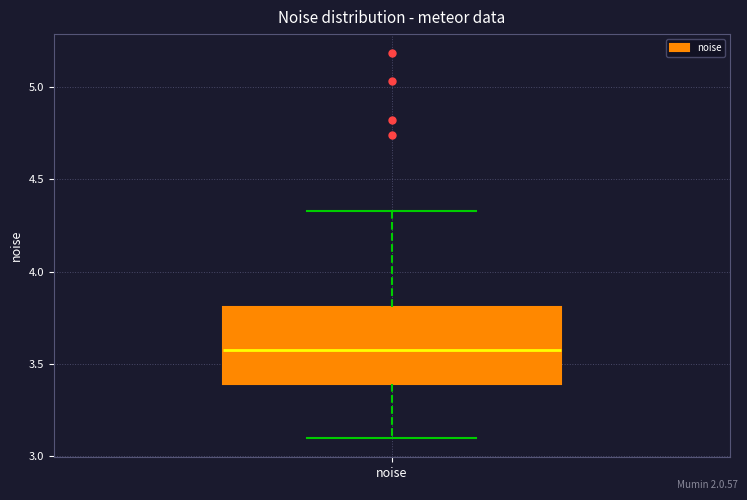

Where does the median line of the box for noise sit on the y-axis? The values are not printed on the chart, so give them approximately, as read against the axis.

3.55